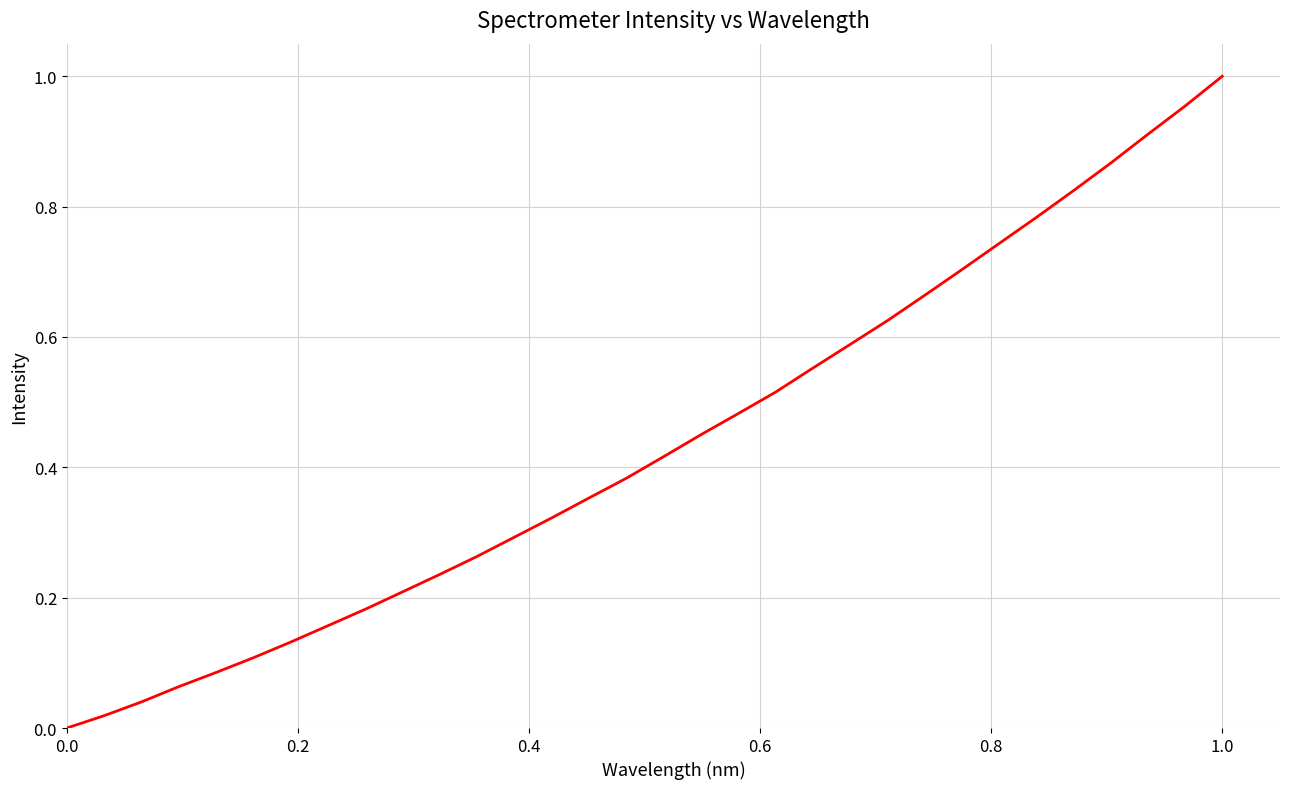

Does the chart display data point markers on the line(s)?

No